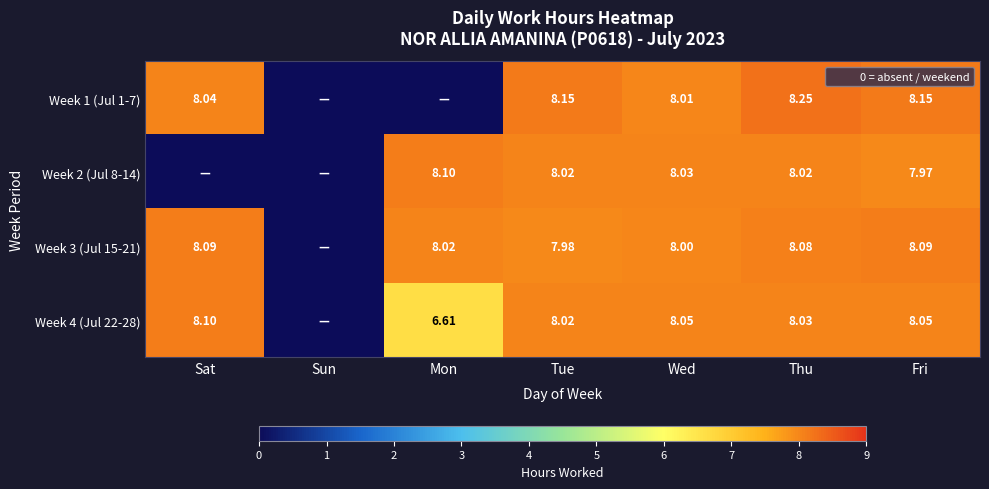

List the labels in order of Week 4 (Jul 22-28) value, largest first.

Sat, Wed, Fri, Thu, Tue, Mon, Sun